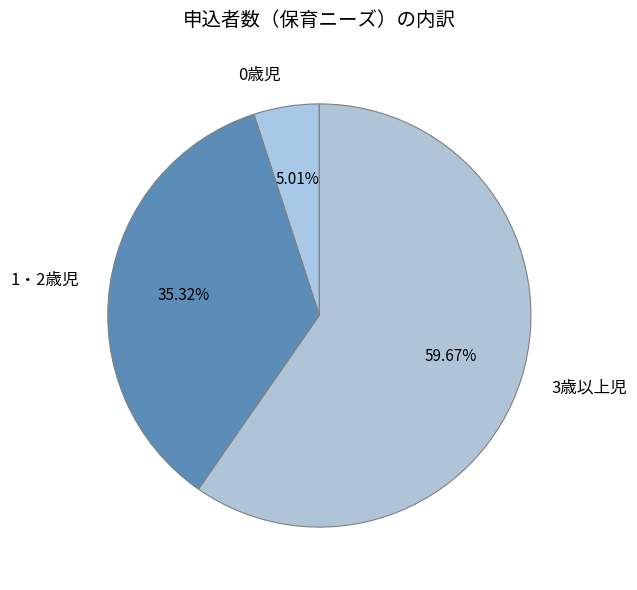

Rank the categories by value from lowest to highest.

0歳児, 1・2歳児, 3歳以上児